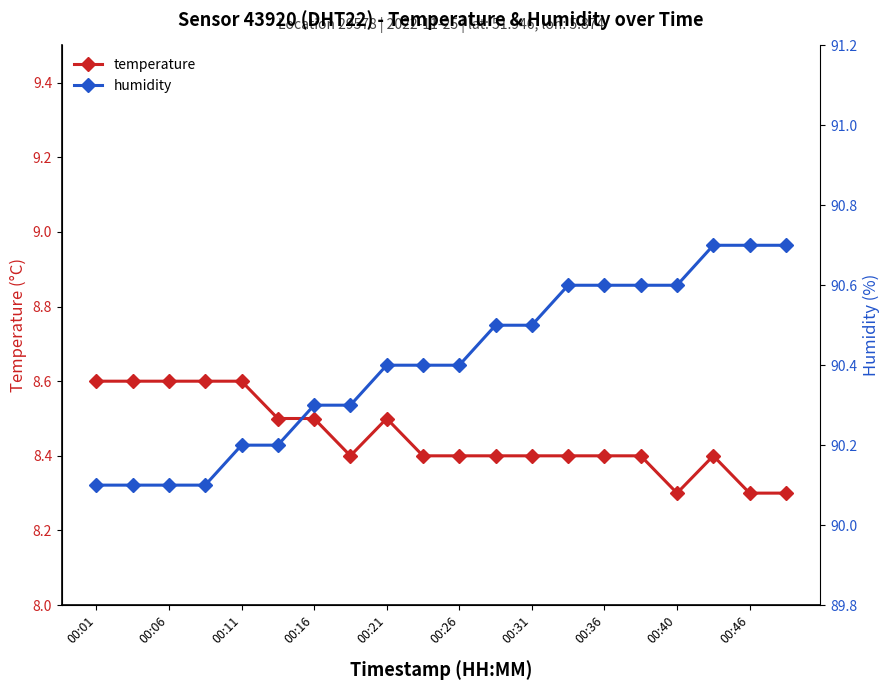

At which category is the sum across all series the highest?

17